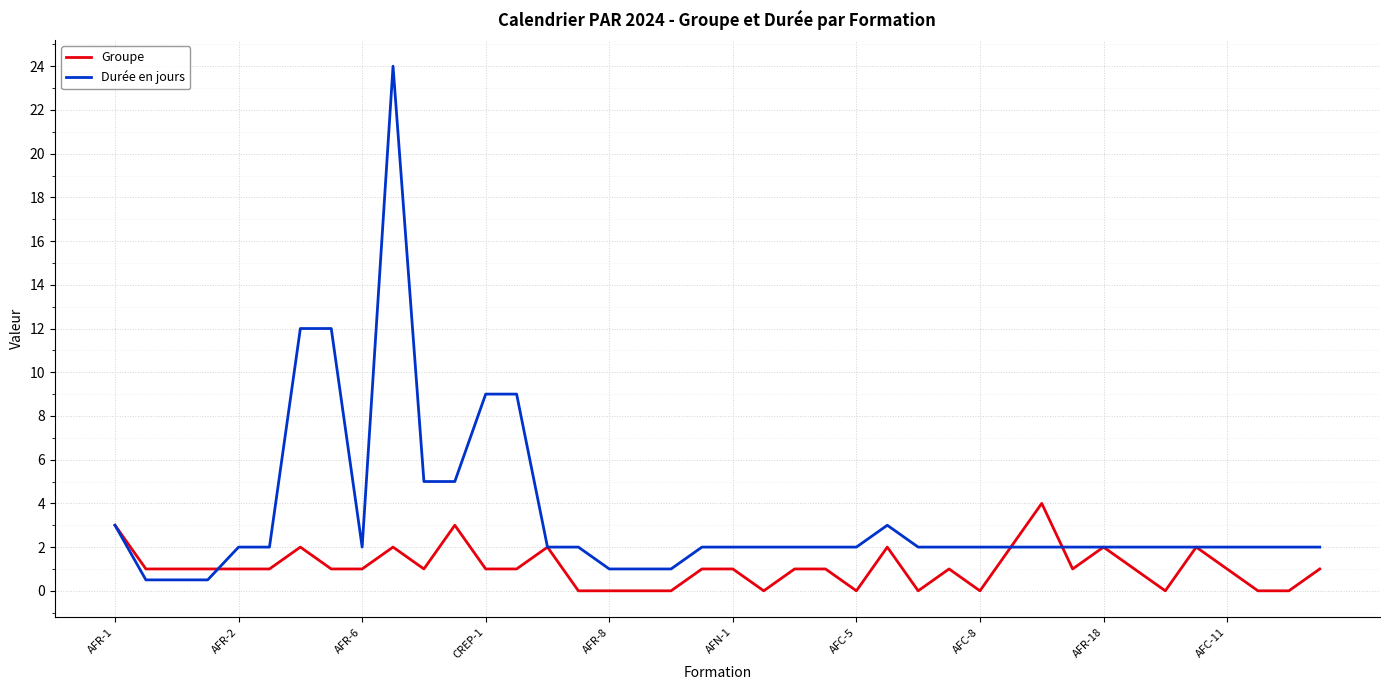

Rank the series by their maximum value, from highest to lowest.

Durée en jours, Groupe